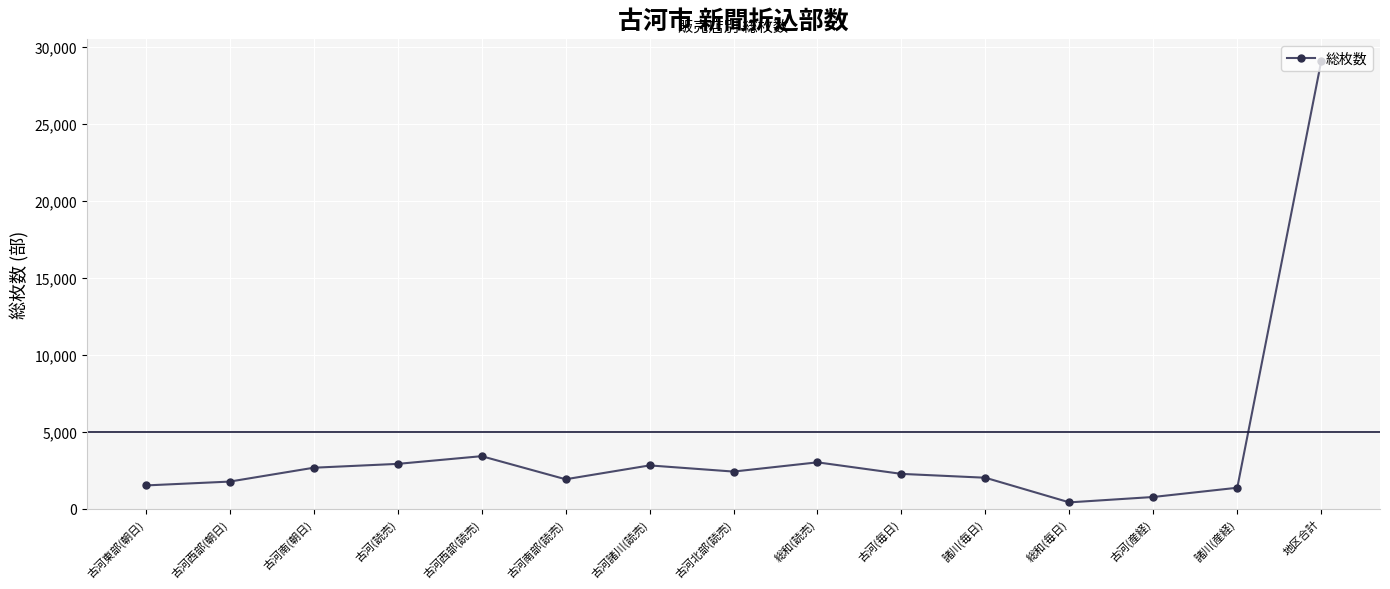

What is the change in value from 古河諸川(読売) to 諸川(産経)?

-1450